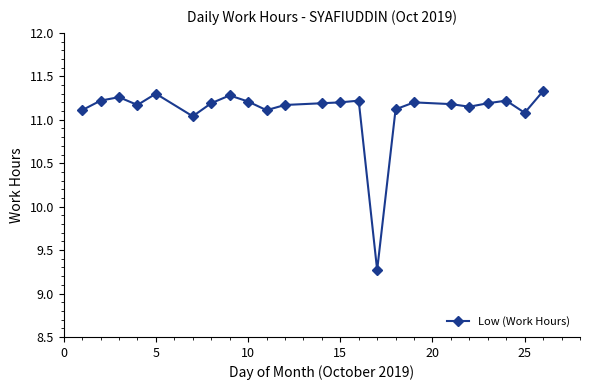

What is the sum of all values?

255.4